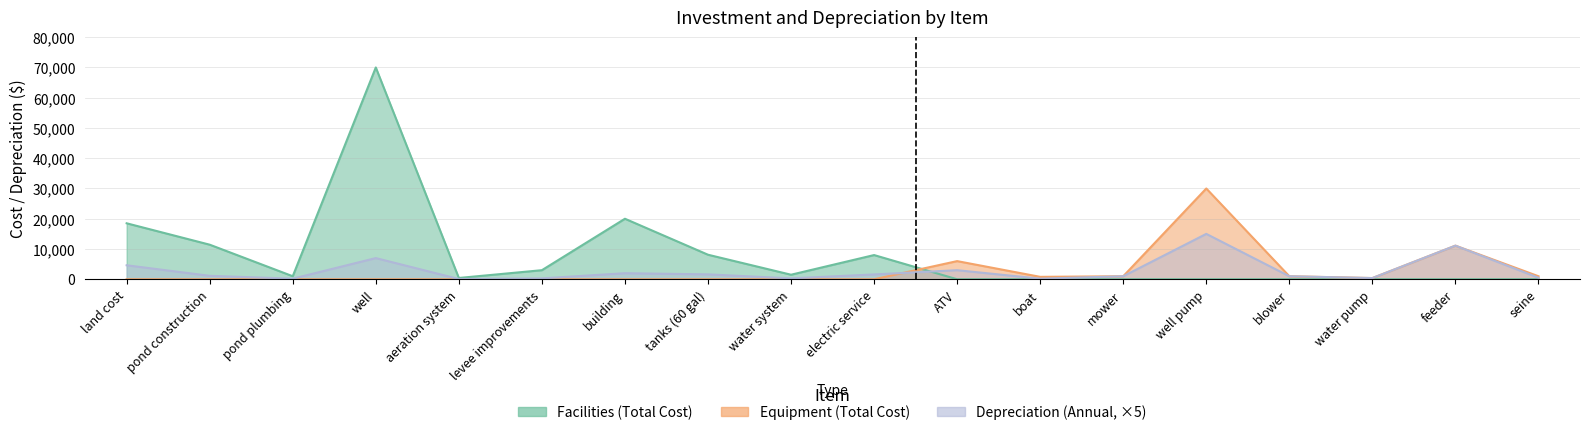

Which series has the largest range (max minus min)?

Facilities (Total Cost)